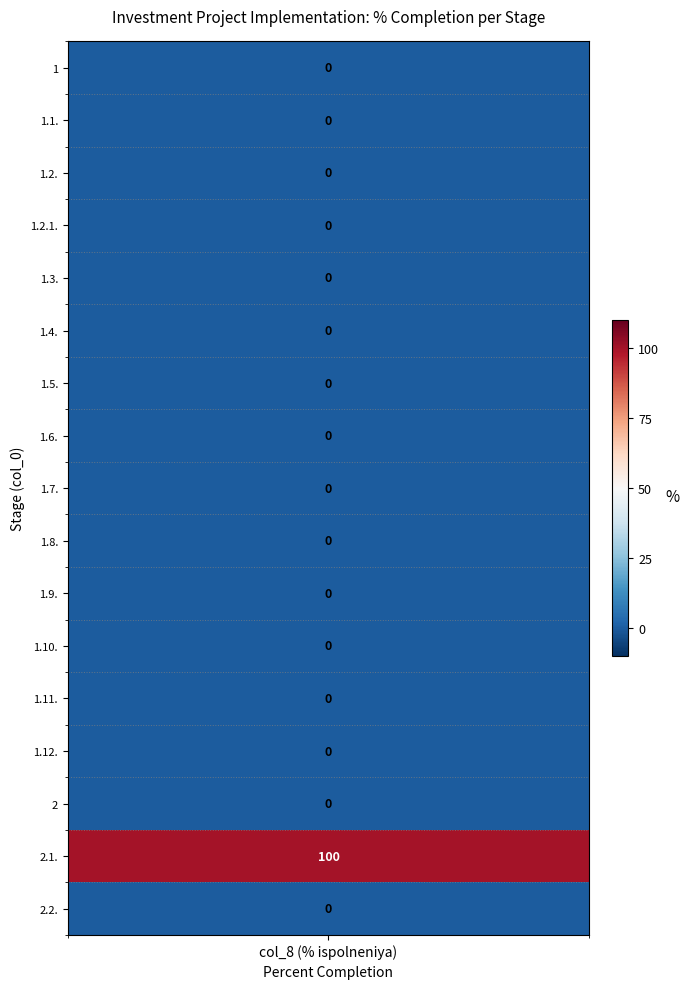

Is it true that the value at 2 is 0?

True